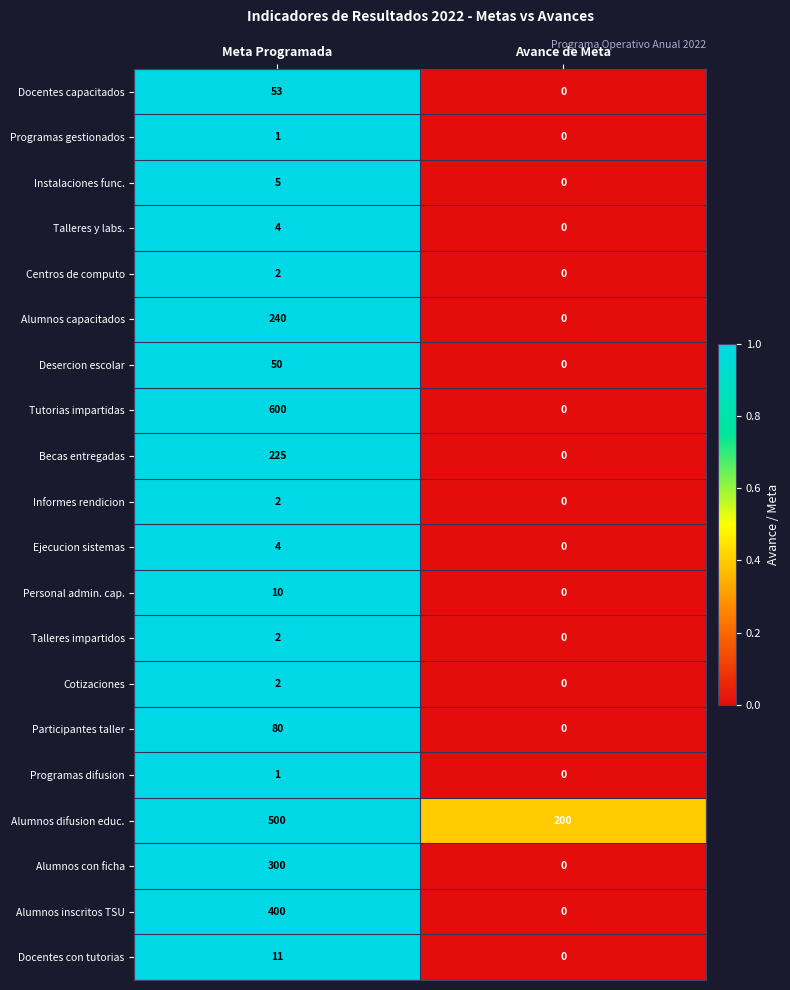

At how many categories does at least one series exceed 0?

2